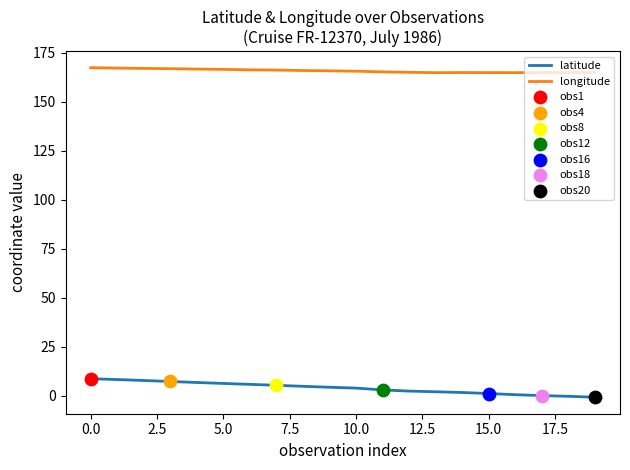

Which series has the largest total across all categories?

longitude